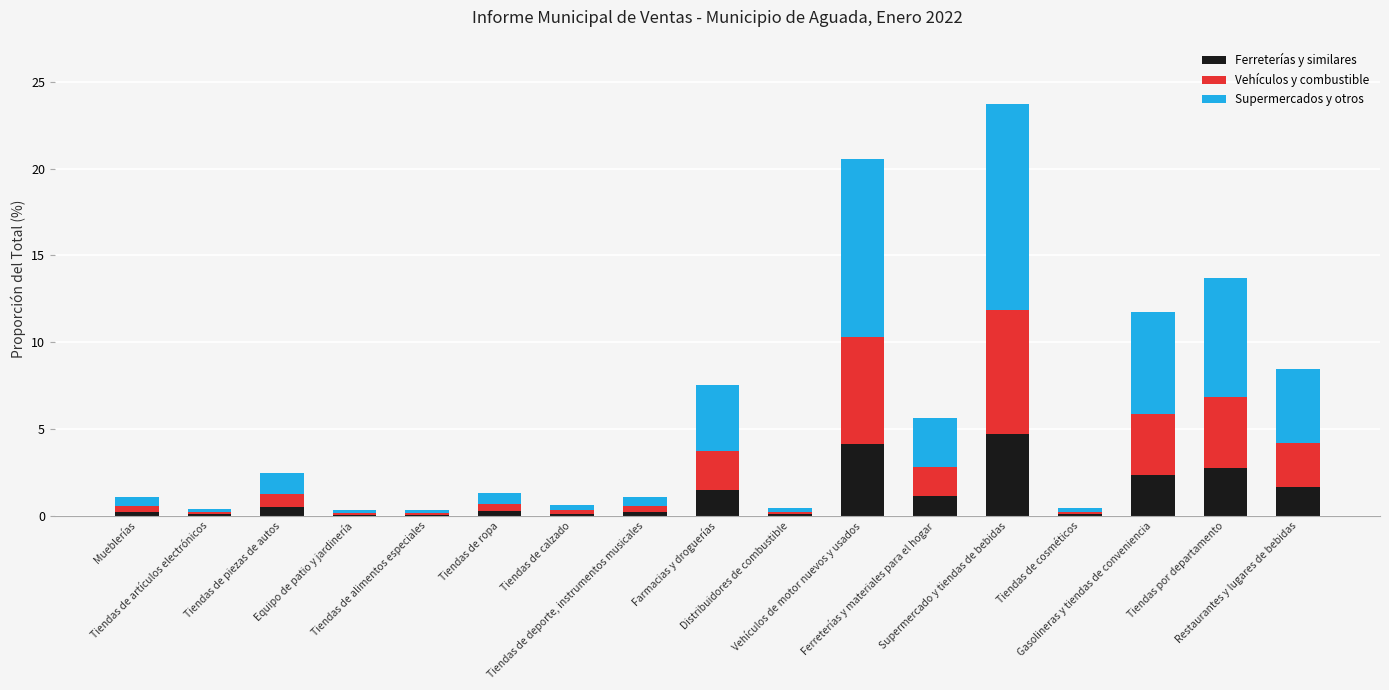

Which series has the largest total across all categories?

Supermercados y otros